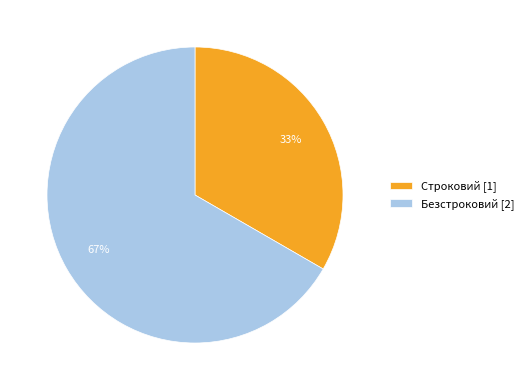

Is it true that Безстроковий is 59% of the pie?

False